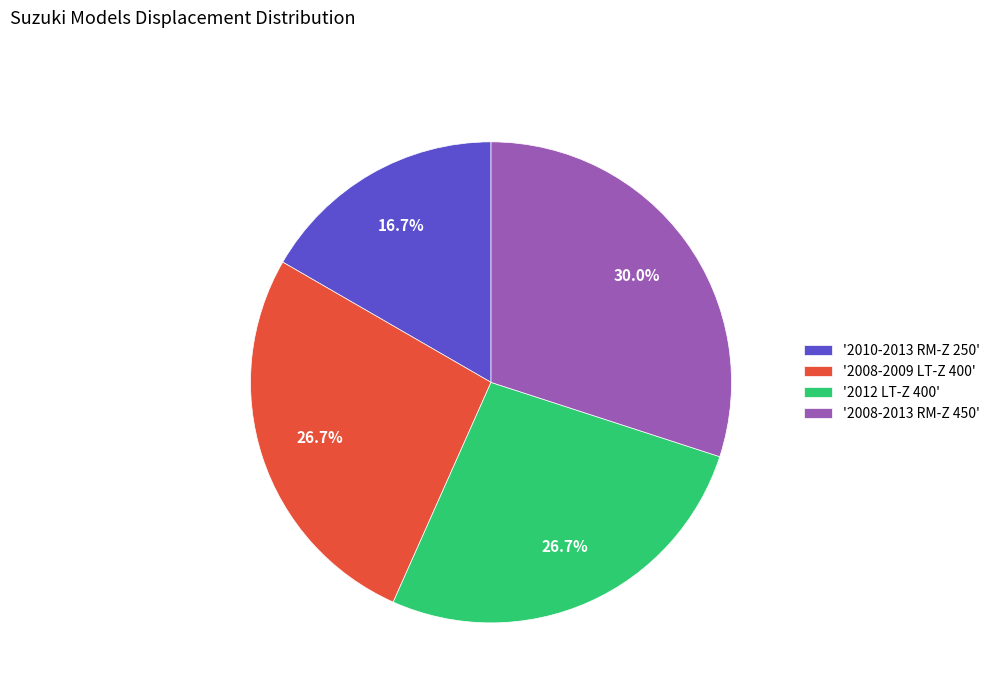

Approximately how many times larger is the value at '2008-2013 RM-Z 450' compared to '2010-2013 RM-Z 250'?

1.8